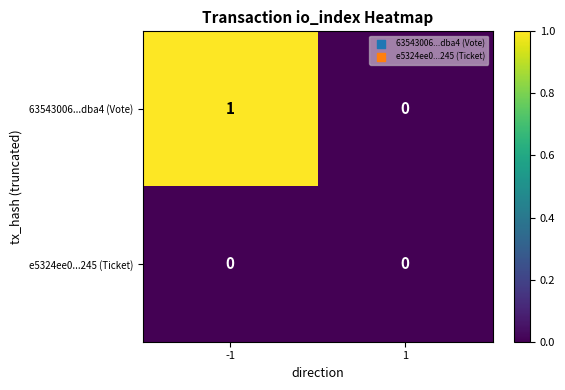

How many data points does each series have?

2